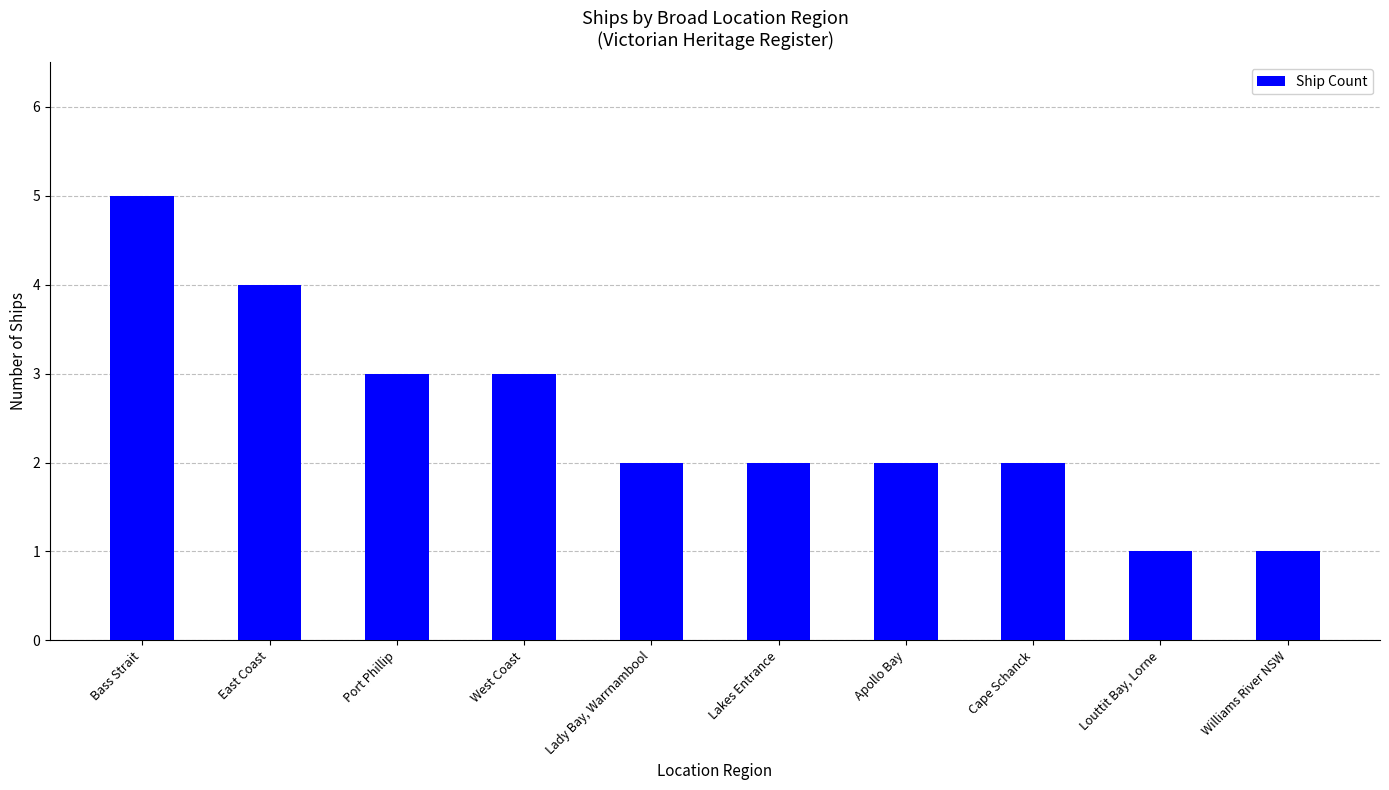

At which category does the chart reach its peak across all series?

Bass Strait